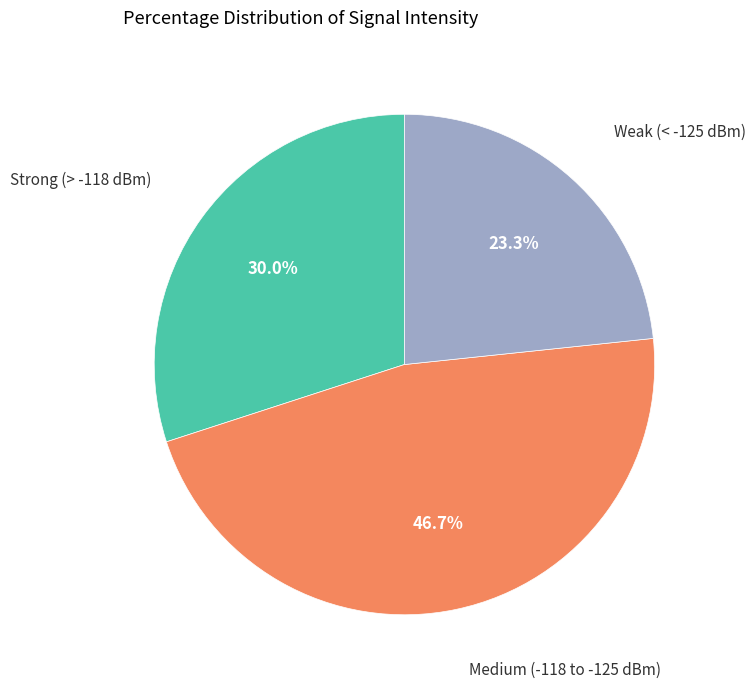

How many slices are in this pie chart?

3